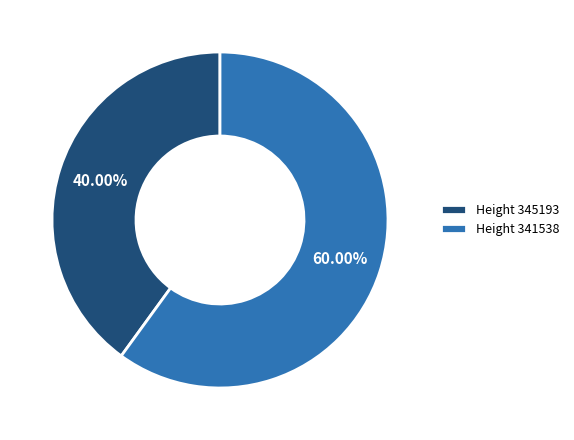

Which slice represents more than half of the pie?

Height 341538